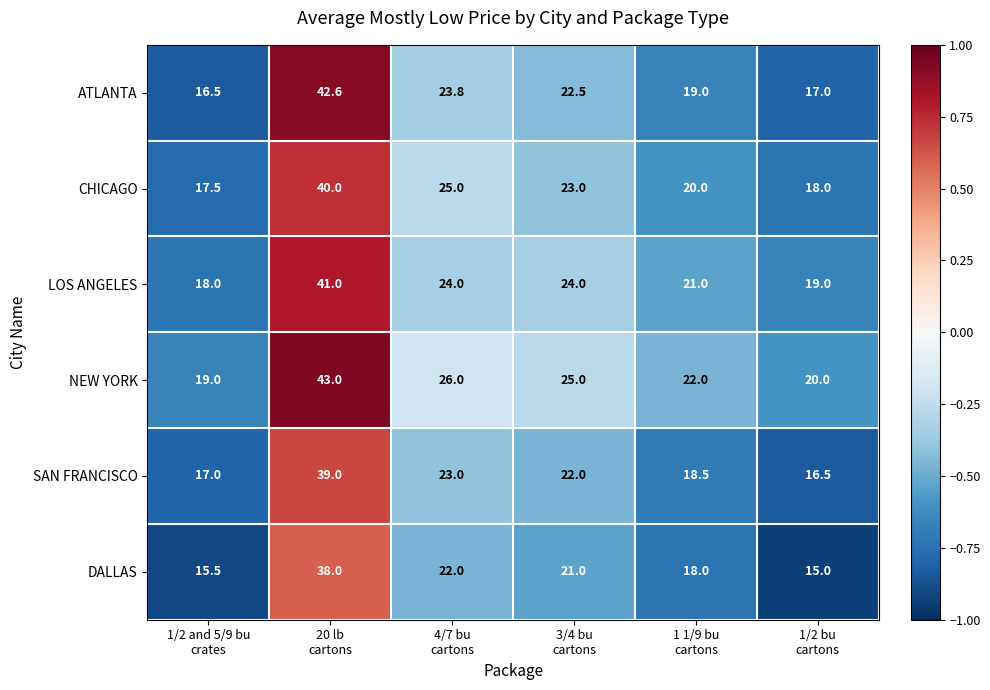

How many data points in ATLANTA are less than 22?

3